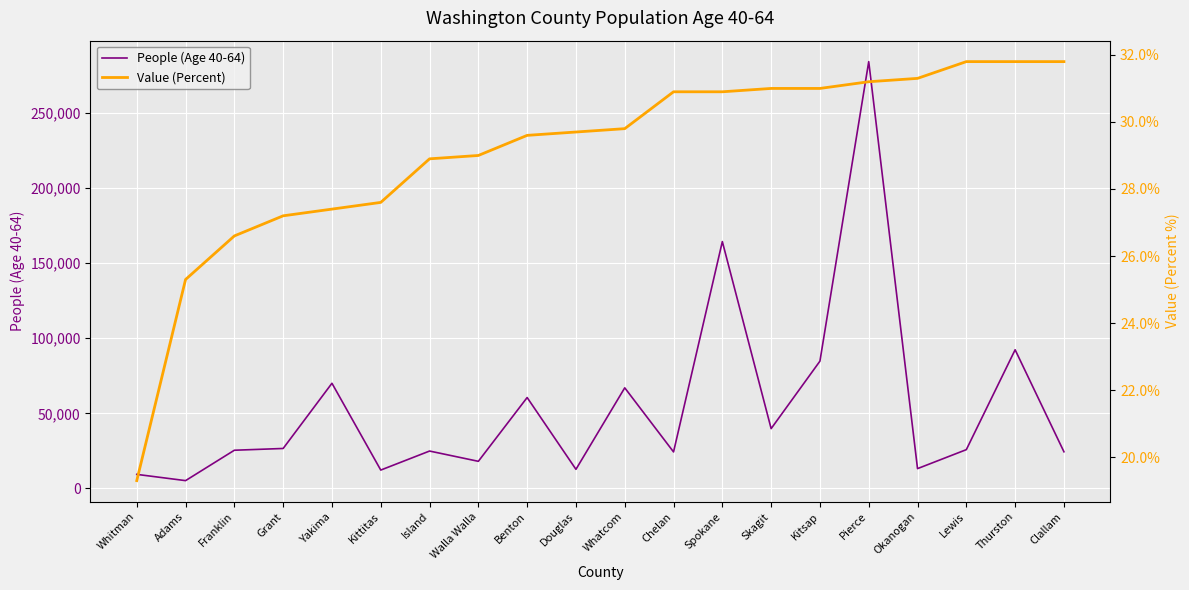

Is it true that Value (Percent) equals 29.6 at Benton?

True